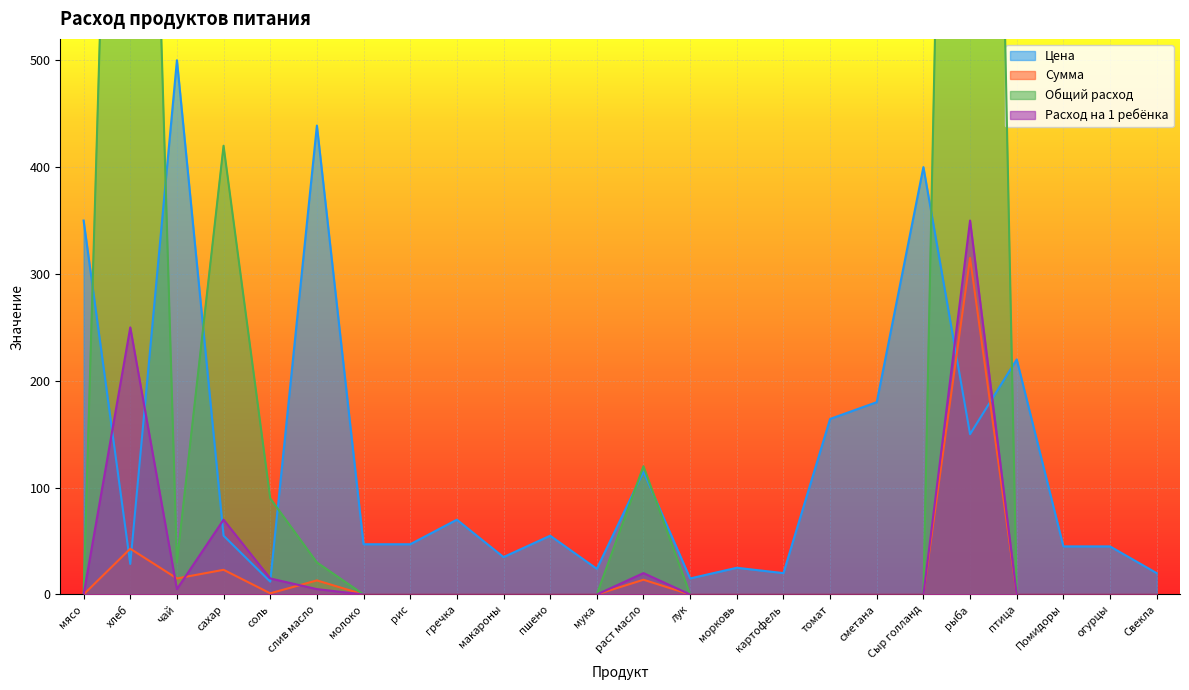

Does the chart display data point markers on the line(s)?

No